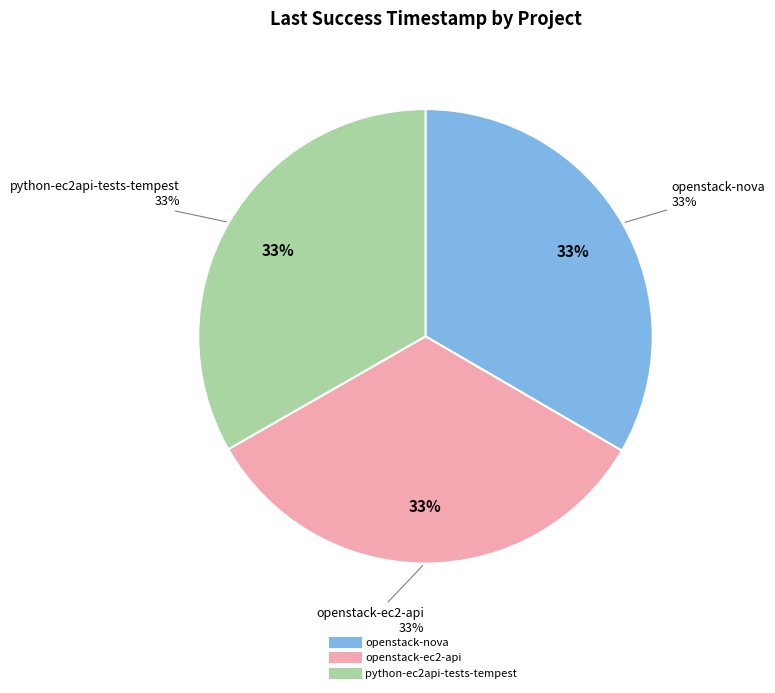

Rank the categories by value from lowest to highest.

python-ec2api-tests-tempest, openstack-ec2-api, openstack-nova